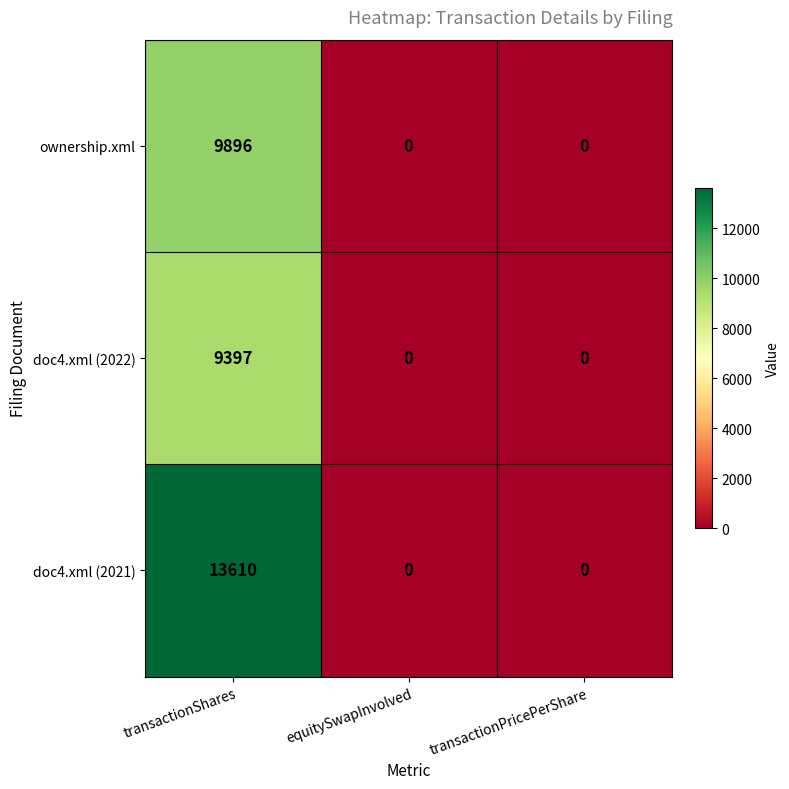

Reading left to right, transcribe all the data shown in this chart.

ownership.xml: transactionShares=9896	equitySwapInvolved=0	transactionPricePerShare=0
doc4.xml (2022): transactionShares=9397	equitySwapInvolved=0	transactionPricePerShare=0
doc4.xml (2021): transactionShares=13610	equitySwapInvolved=0	transactionPricePerShare=0